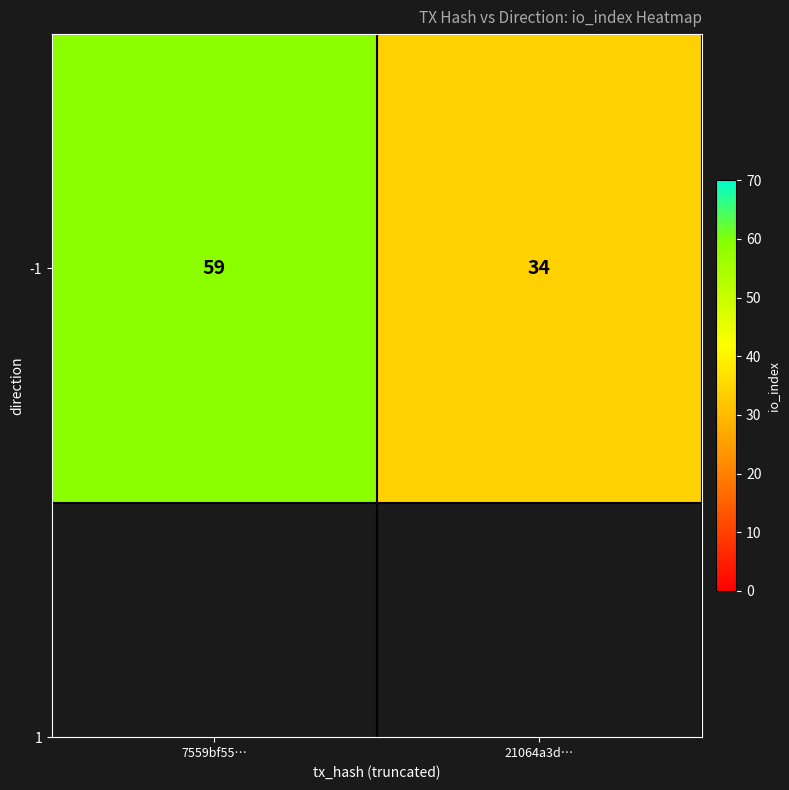

List the labels in order of value, smallest first.

21064a3d…, 7559bf55…